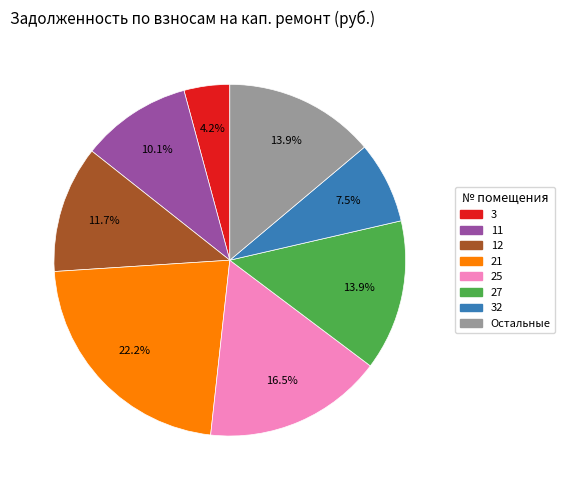

Does any single category account for the majority?

No